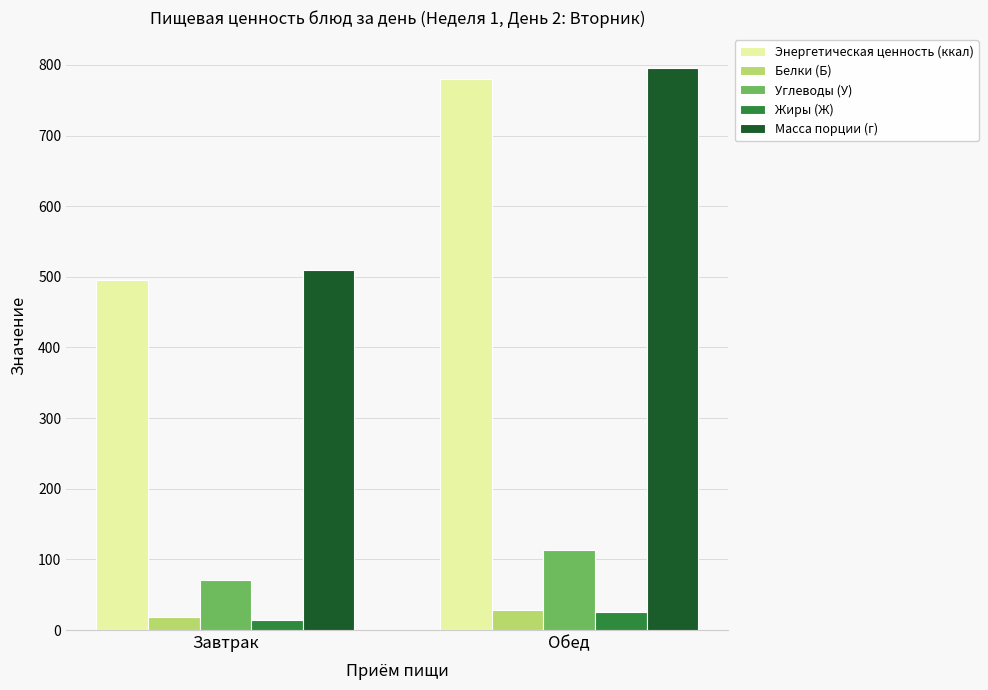

Reading left to right, extract all data points from this chart.

Энергетическая ценность (ккал): 495.3	779.9
Белки (Б): 18.1	28.4
Углеводы (У): 70.7	113.8
Жиры (Ж): 14.7	25.0
Масса порции (г): 510.0	795.0